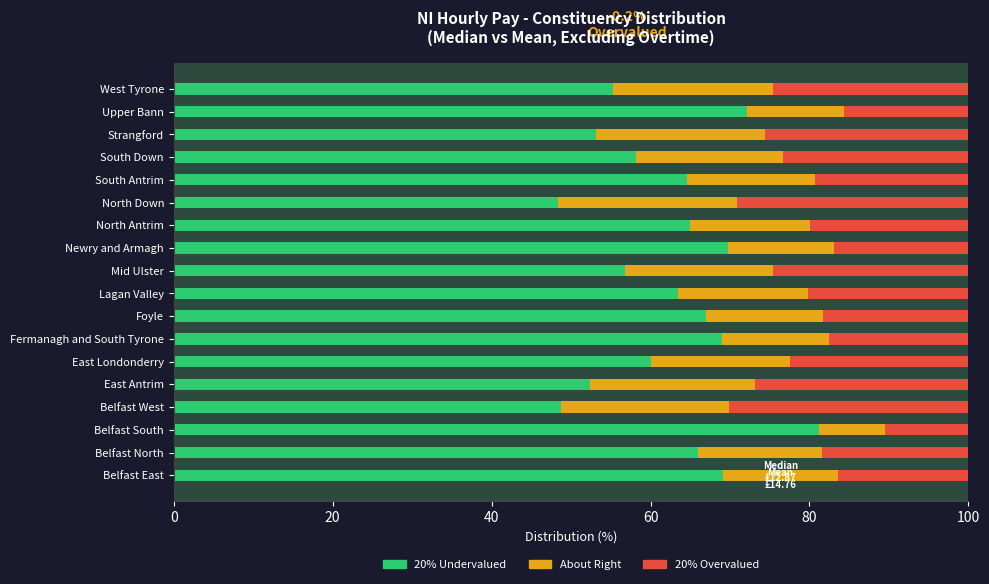

The 20% Undervalued series shows 64.6 at South Antrim. True or false?

True